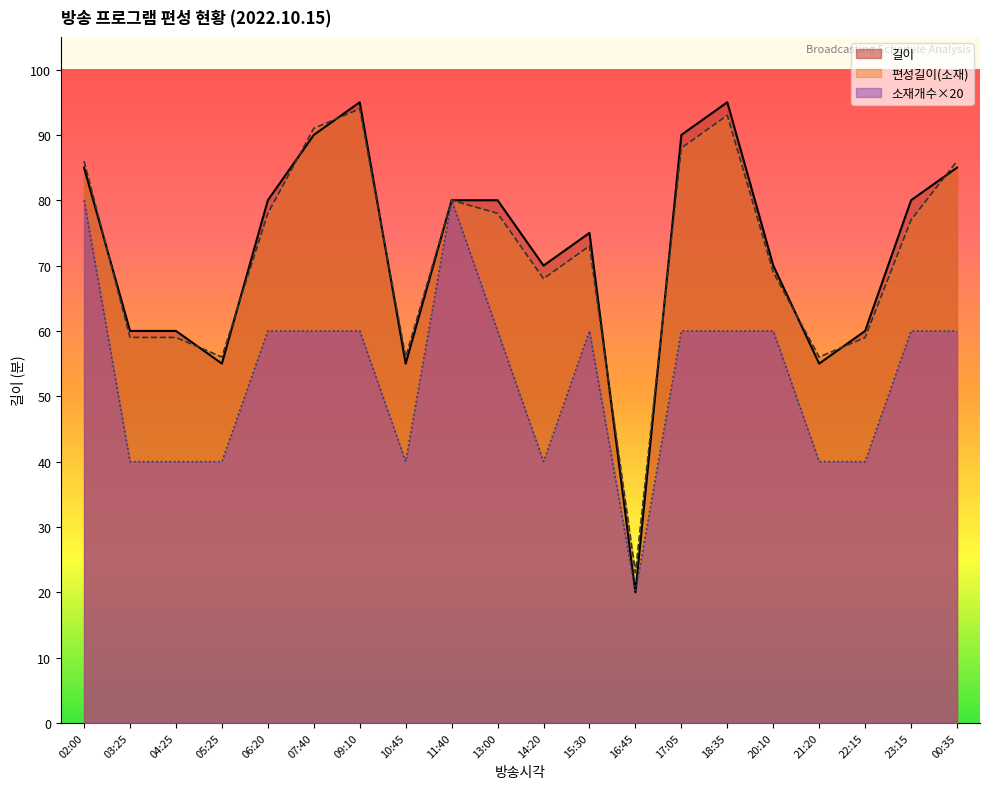

True or false: 편성길이(소재) and 길이 cross at least once.

True